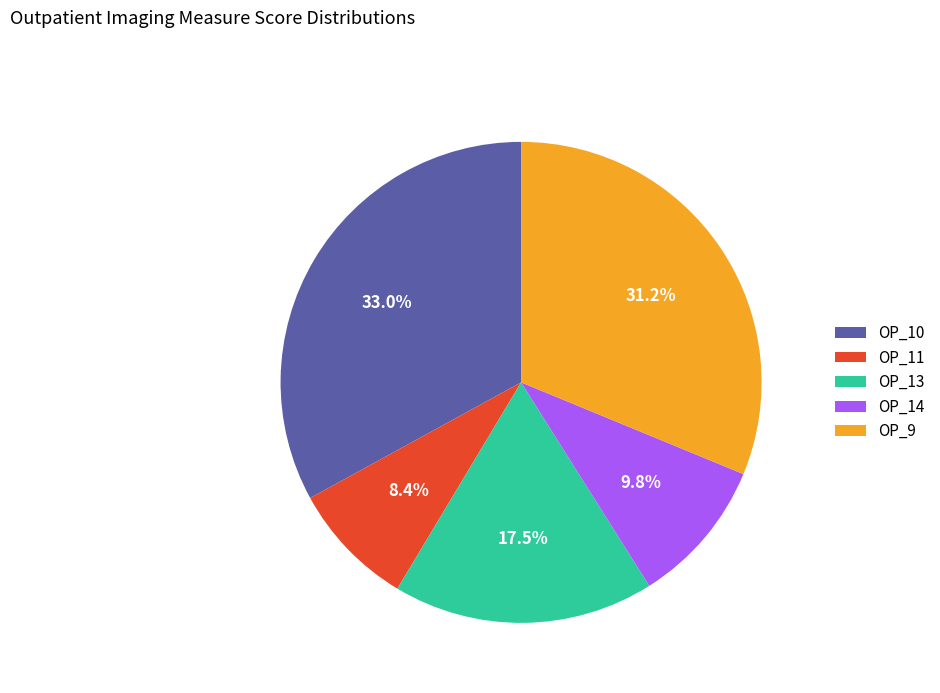

To the nearest percent, what portion does OP_9 represent?

31%